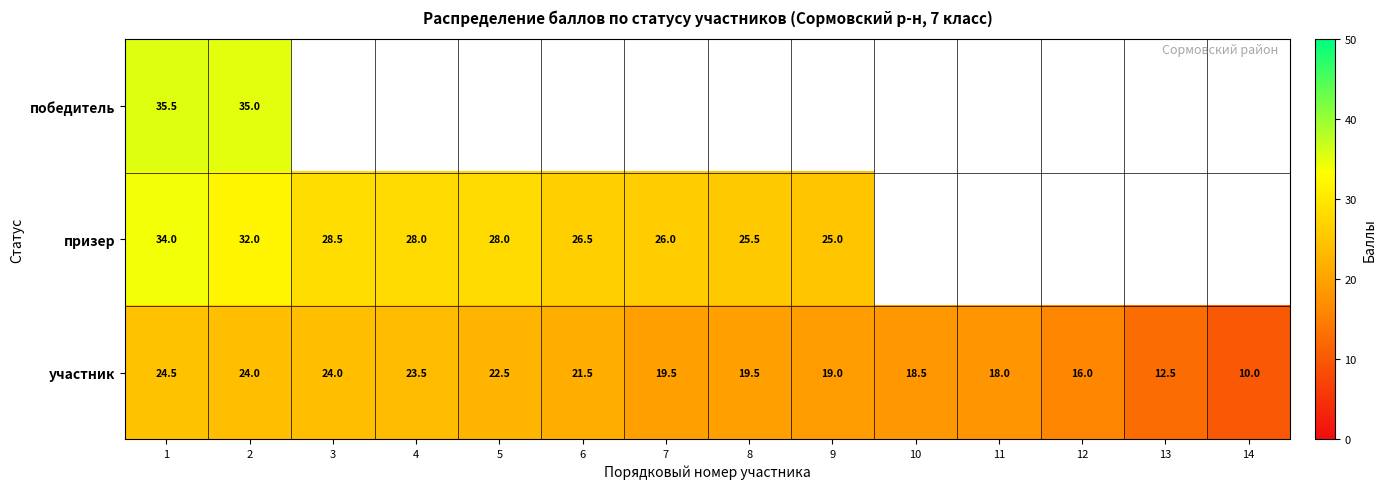

Read the участник value at 9.

19.0